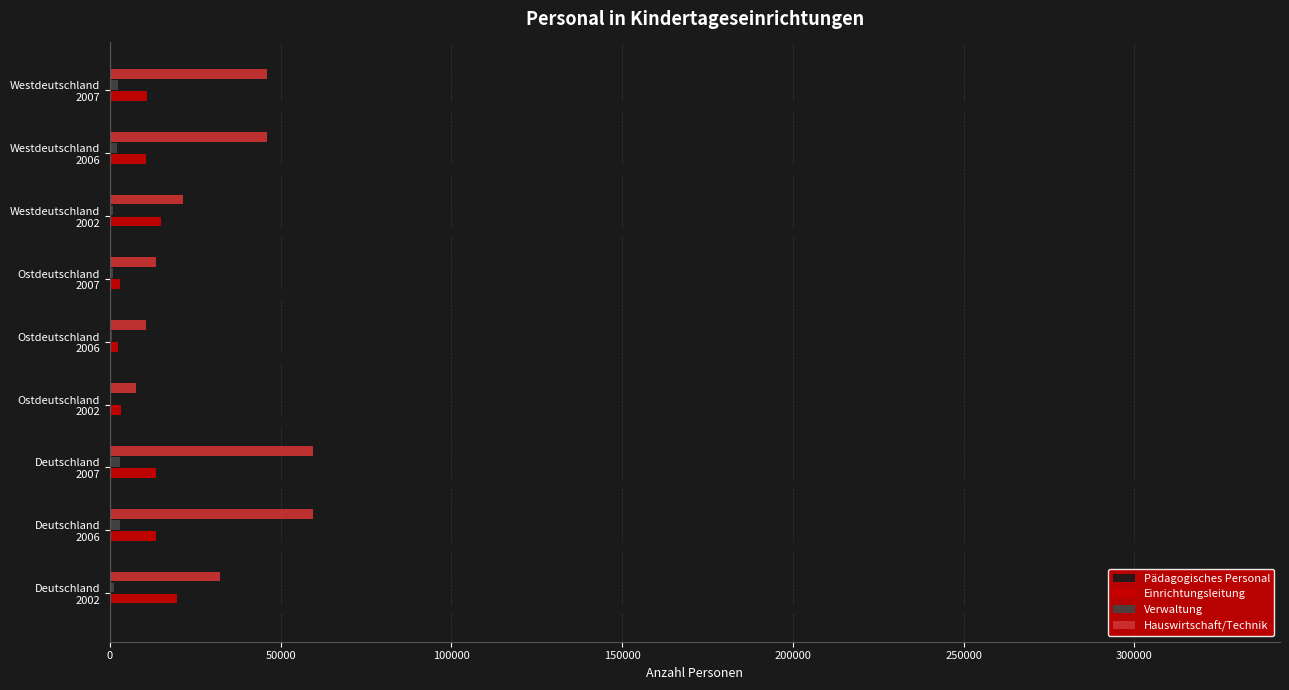

Which series has the largest total across all categories?

Pädagogisches Personal